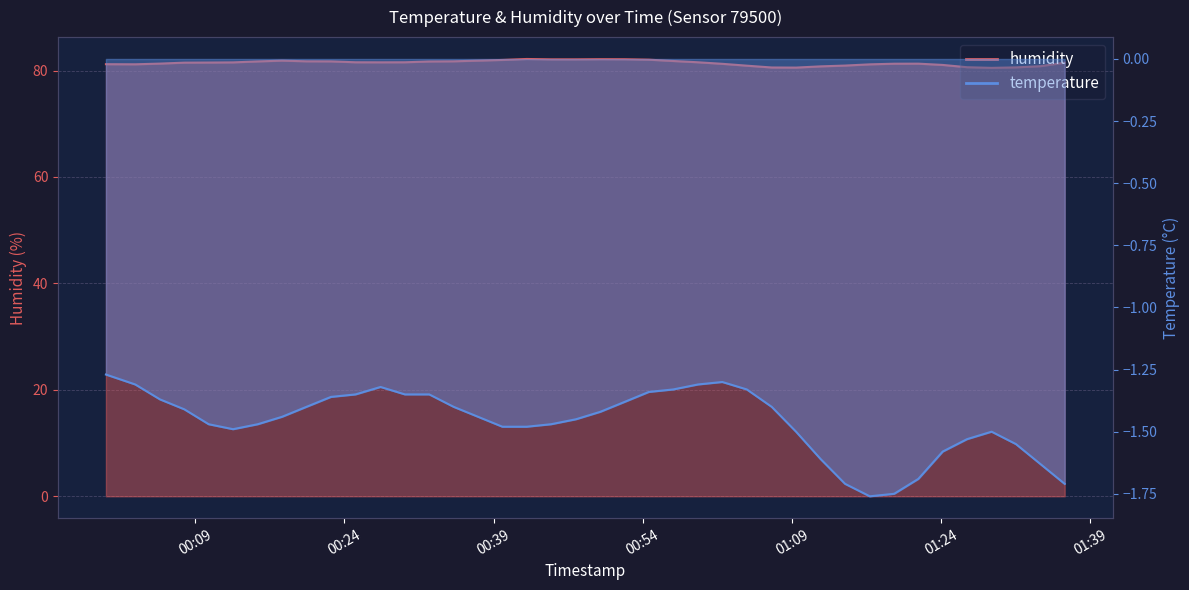

Is the value of temperature at 2024-03-08T01:24:10 greater than the value of humidity at 2024-03-08T01:02:00?

No